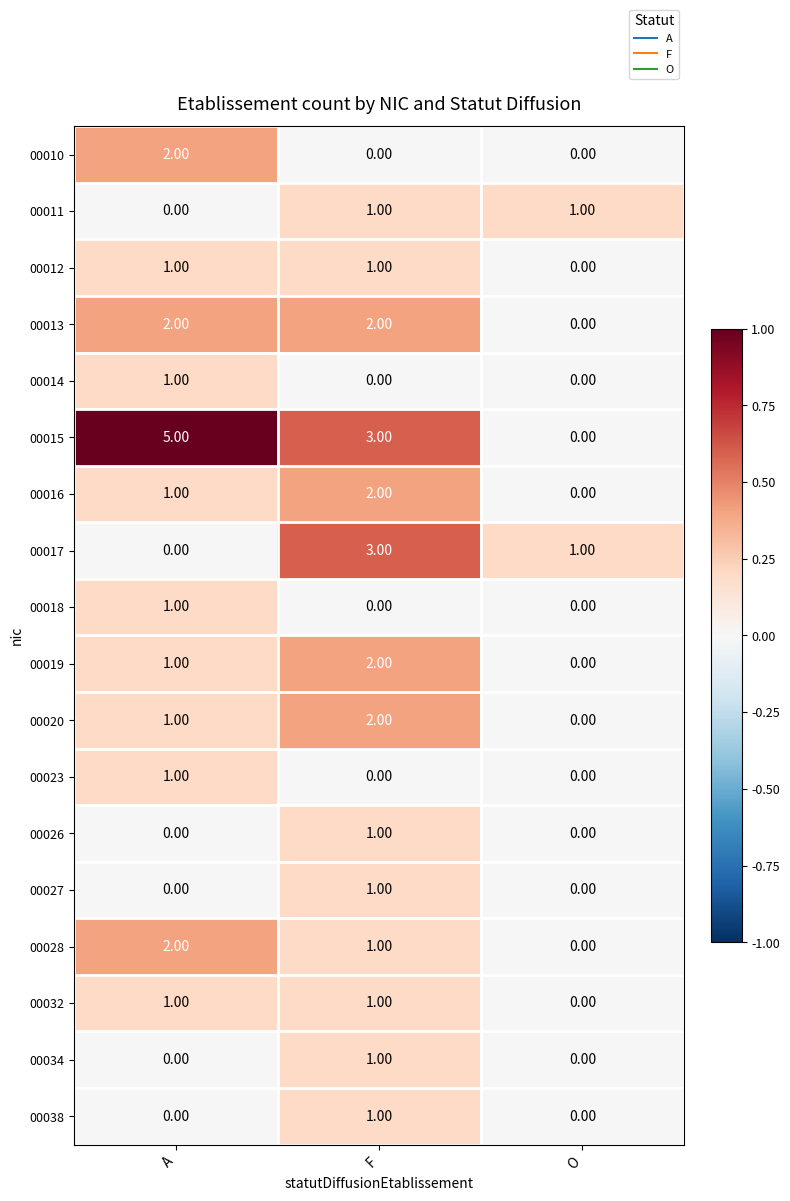

How many categories are shown in the chart?

3